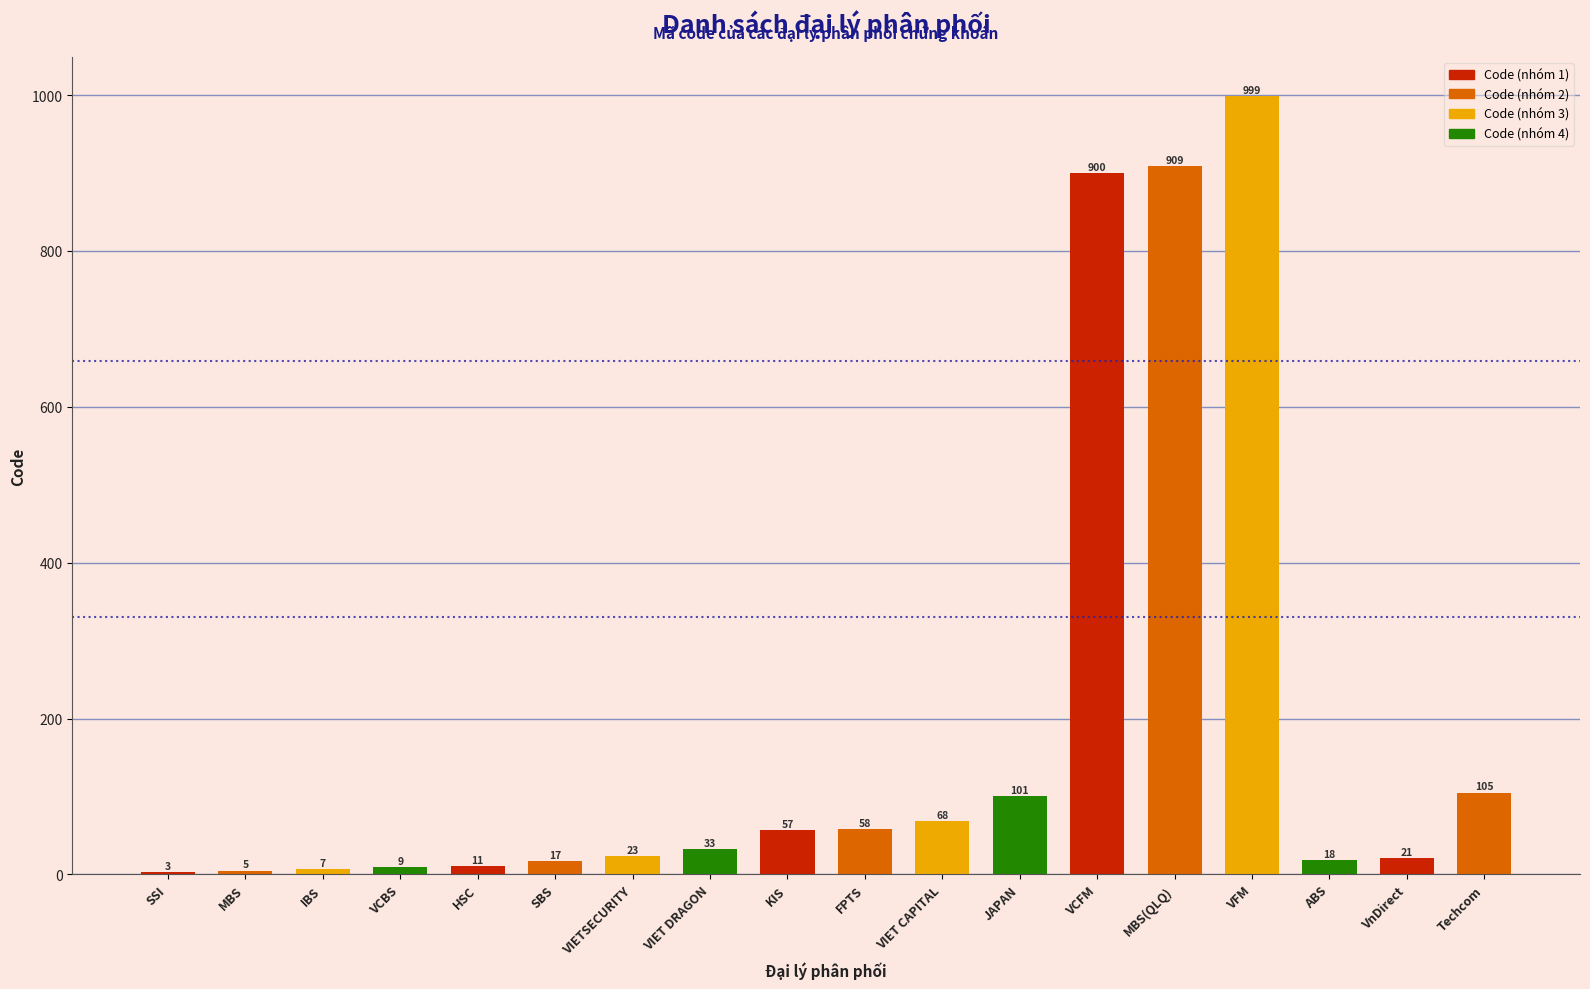

What is the sum of all values?

3344